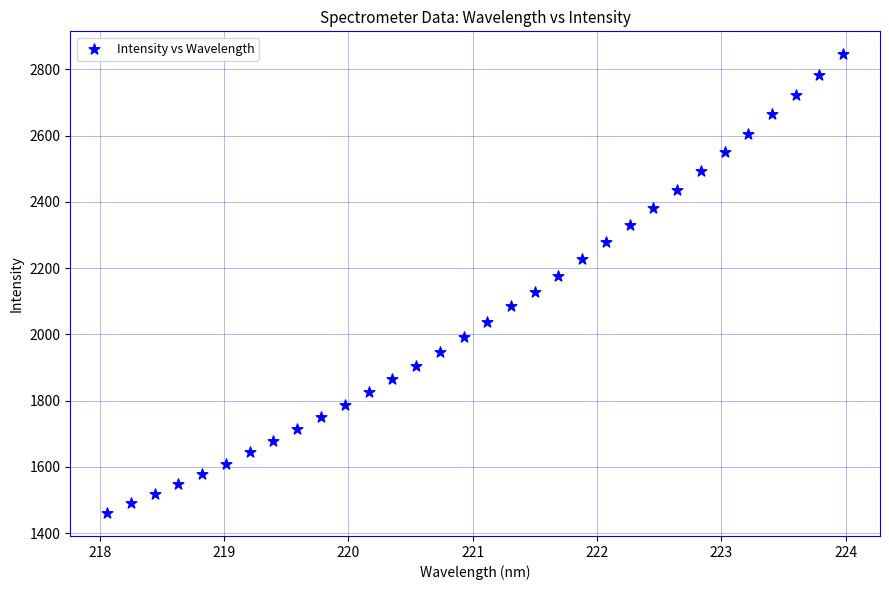

What is the range of Y values (max minus min)?

1384.2